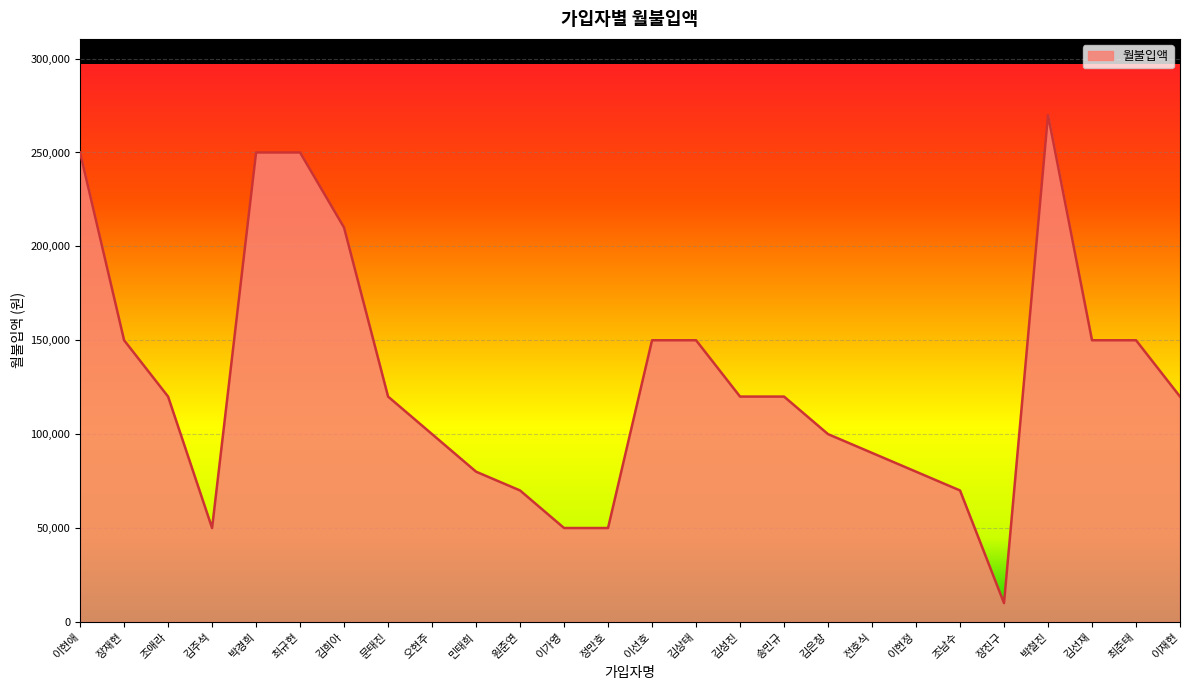

What is the approximate value at 오현주?

100000